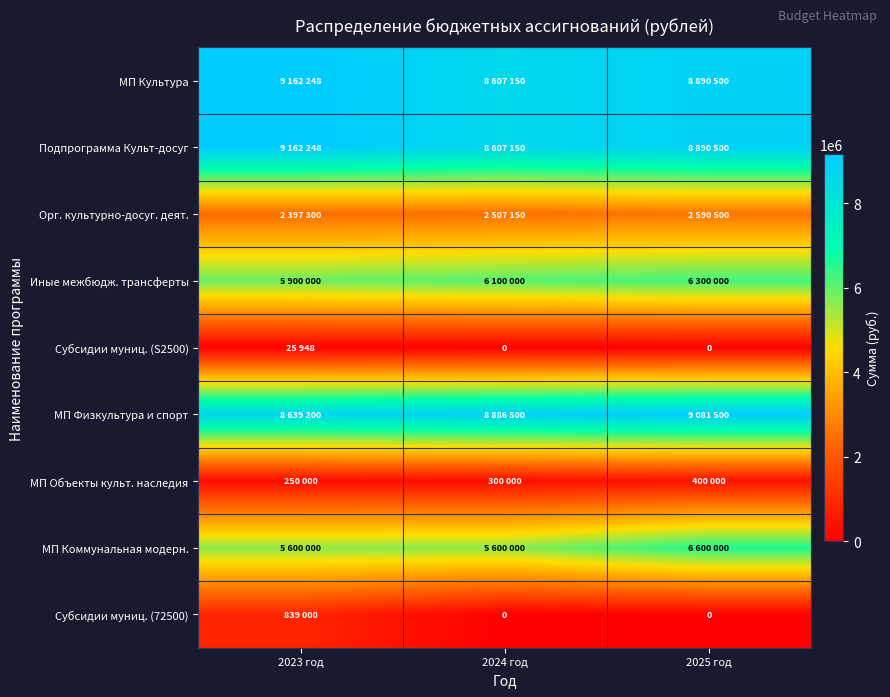

What is the difference between the highest and lowest values at 2023 год?

9136300